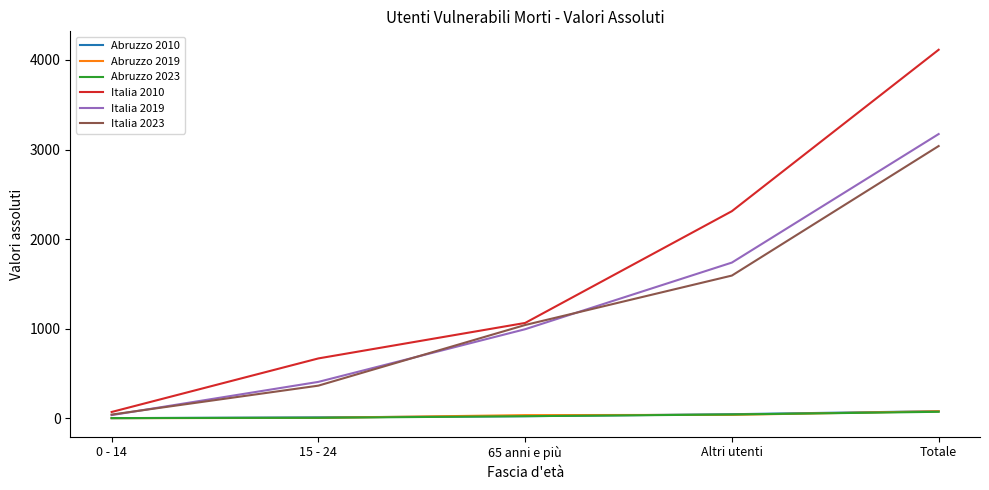

Rank the categories by Italia 2019 value from highest to lowest.

Totale, Altri utenti, 65 anni e più, 15 - 24, 0 - 14